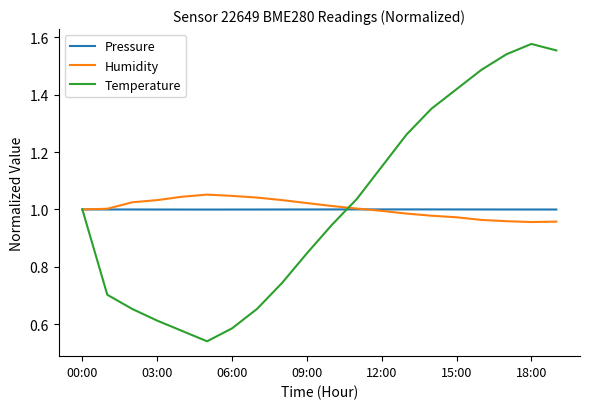

List the series in order of their peak value, highest first.

Temperature, Humidity, Pressure